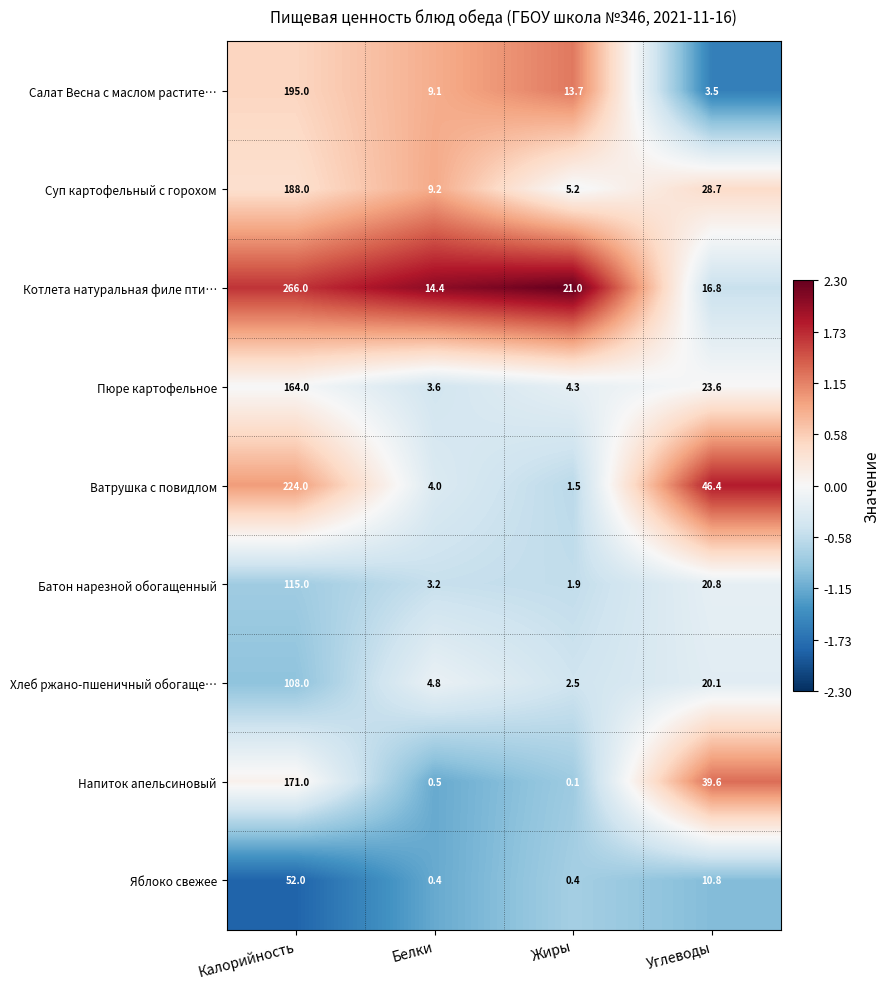

What is the difference between the highest and lowest values at Углеводы?

42.9